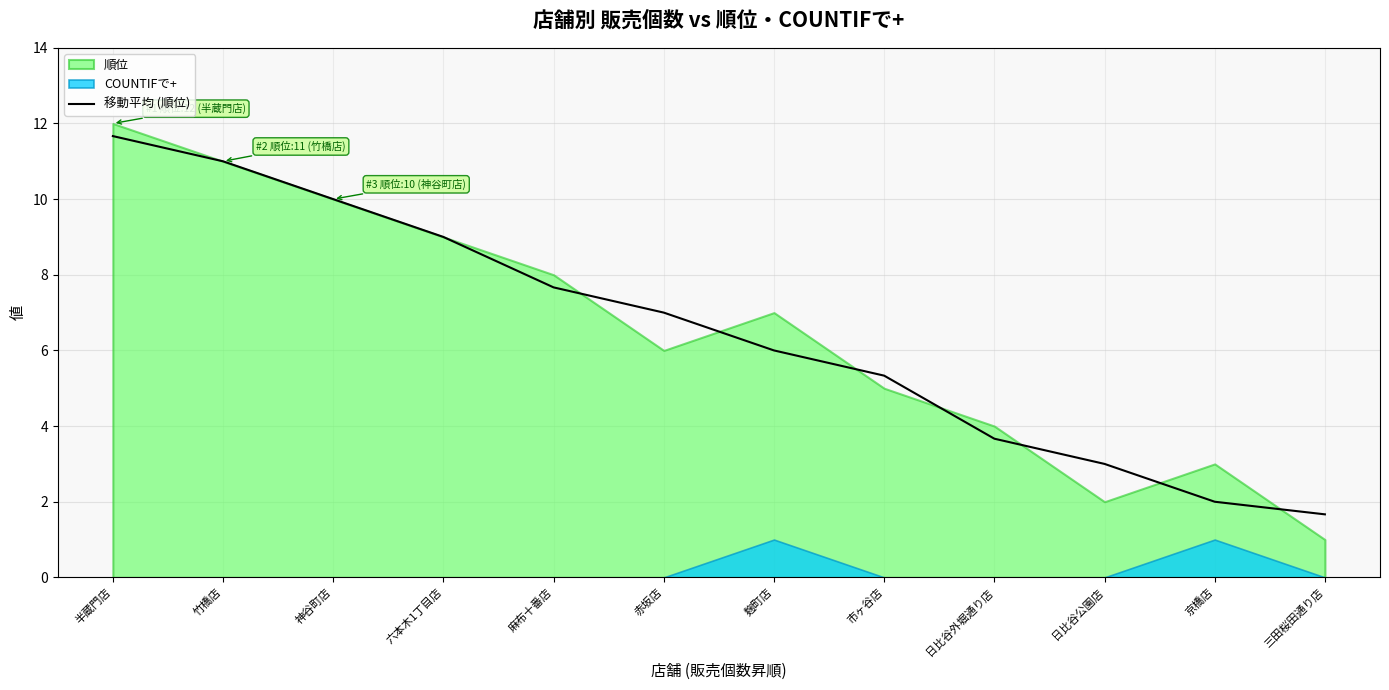

Reading left to right, what are all the values shown in this chart?

11.7	11.0	10.0	9.0	7.7	7.0	6.0	5.3	3.7	3.0	2.0	1.7